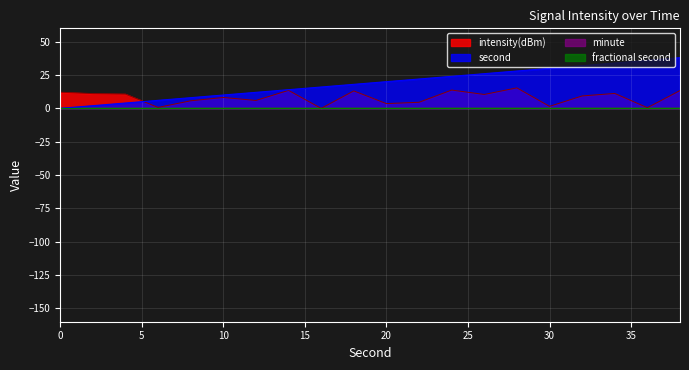

What is the total value across all series at 18?

31.1